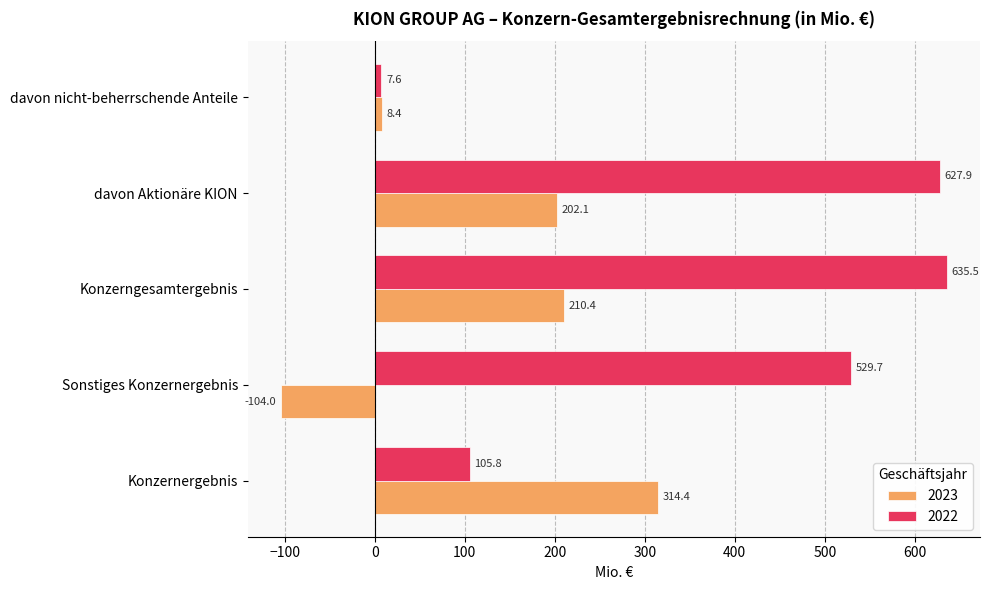

Is the value of 2023 at davon Aktionäre KION greater than the value of 2022 at Konzernergebnis?

Yes